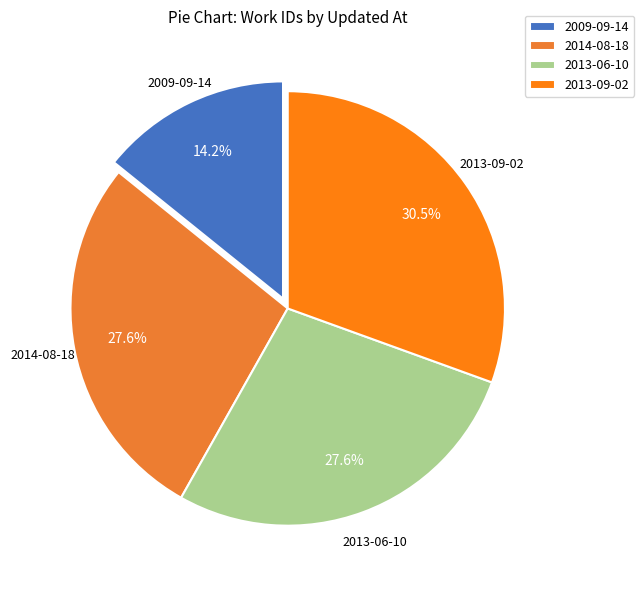

Approximately how many times larger is the value at 2009-09-14 compared to 2013-09-02?

0.5